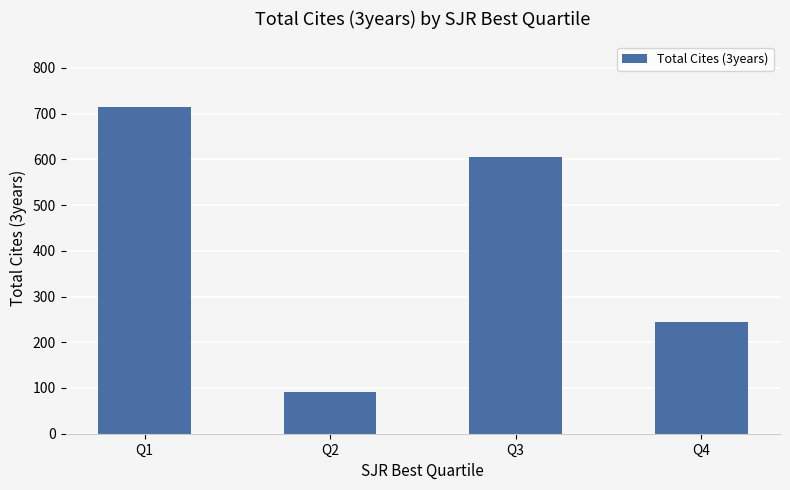

Does the chart contain stacked bars?

No